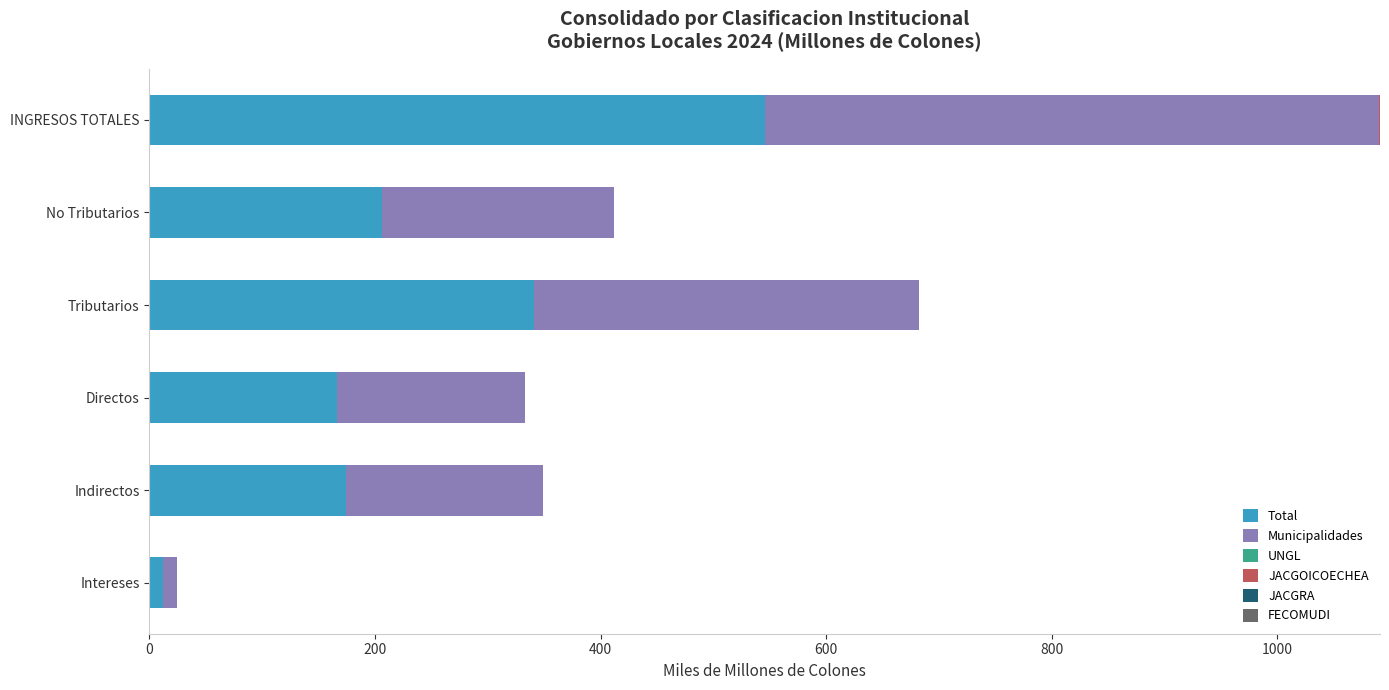

At which label does Total reach its peak?

INGRESOS TOTALES